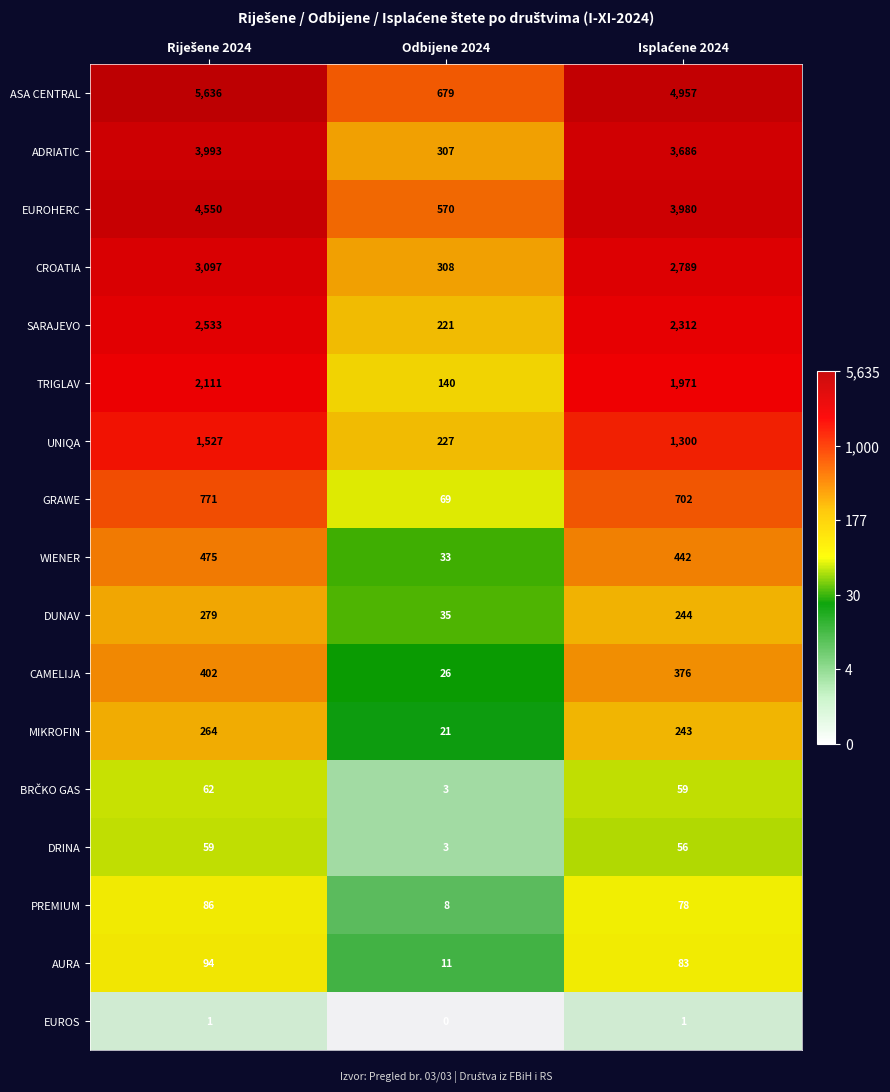

Which category has the lowest value in the SARAJEVO series?

Odbijene 2024